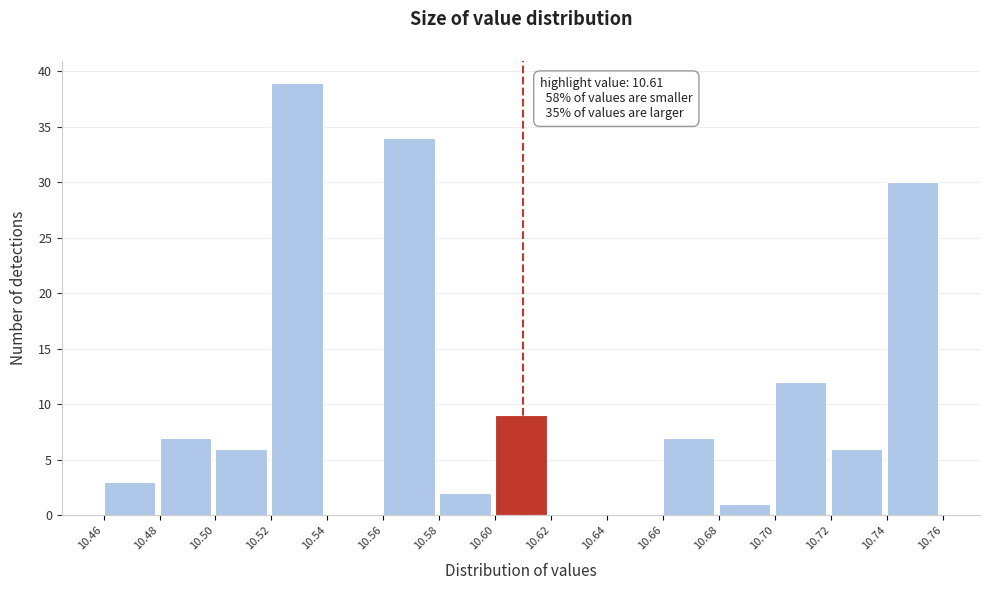

Which range on the x-axis has the tallest bar?

10.52 to 10.54